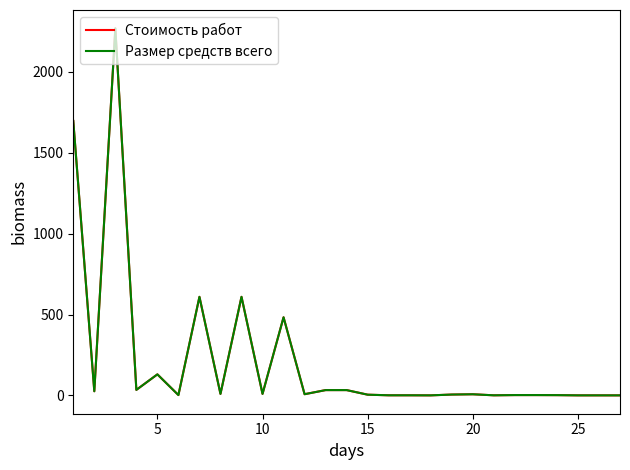

Reading left to right, list all the values displayed in this chart.

Стоимость работ: 1697.0	25.4	2269.6	34.0	129.9	1.9	609.4	9.1	609.4	9.1	482.9	7.2	32.6	32.6	4.2	0.5	0.5	0.1	5.1	6.8	0.4	1.8	1.8	1.4	0.1	0.1	0.0
Размер средств всего: 1697.0	25.4	2269.6	34.0	129.9	1.9	609.4	9.1	609.4	9.1	482.9	7.2	32.6	32.6	4.2	0.5	0.5	0.1	5.1	6.8	0.4	1.8	1.8	1.4	0.1	0.1	0.0